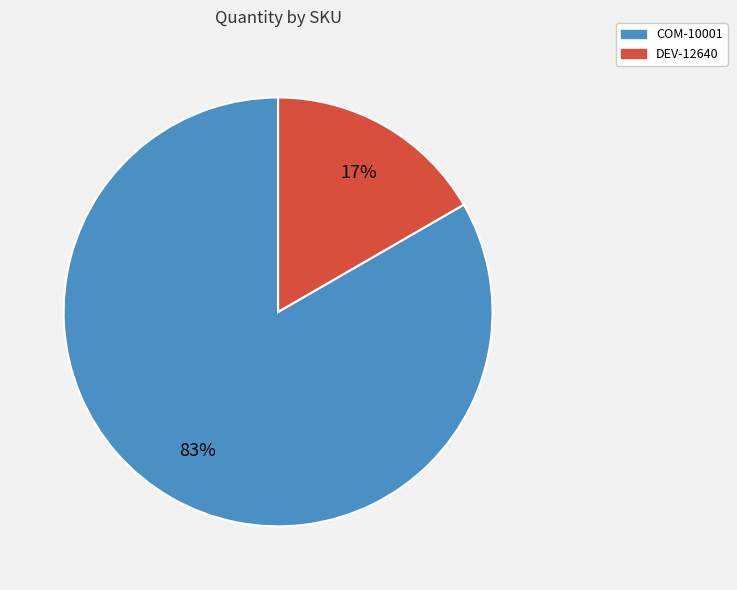

Does DEV-12640 account for over 50% of the chart?

No